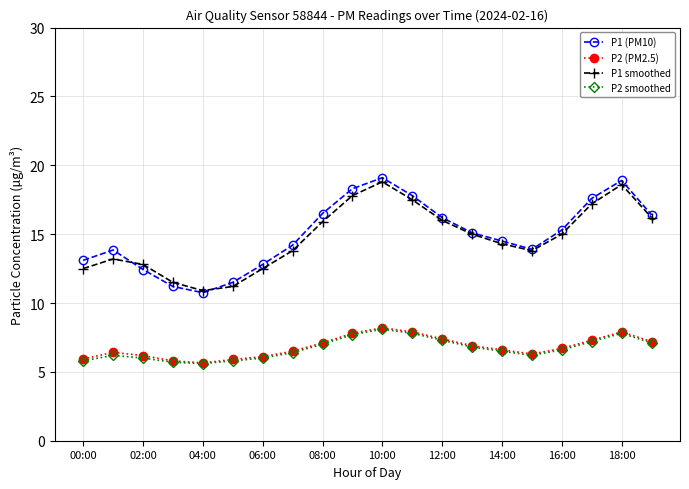

True or false: P2 smoothed has more than 2 interior local peaks.

True